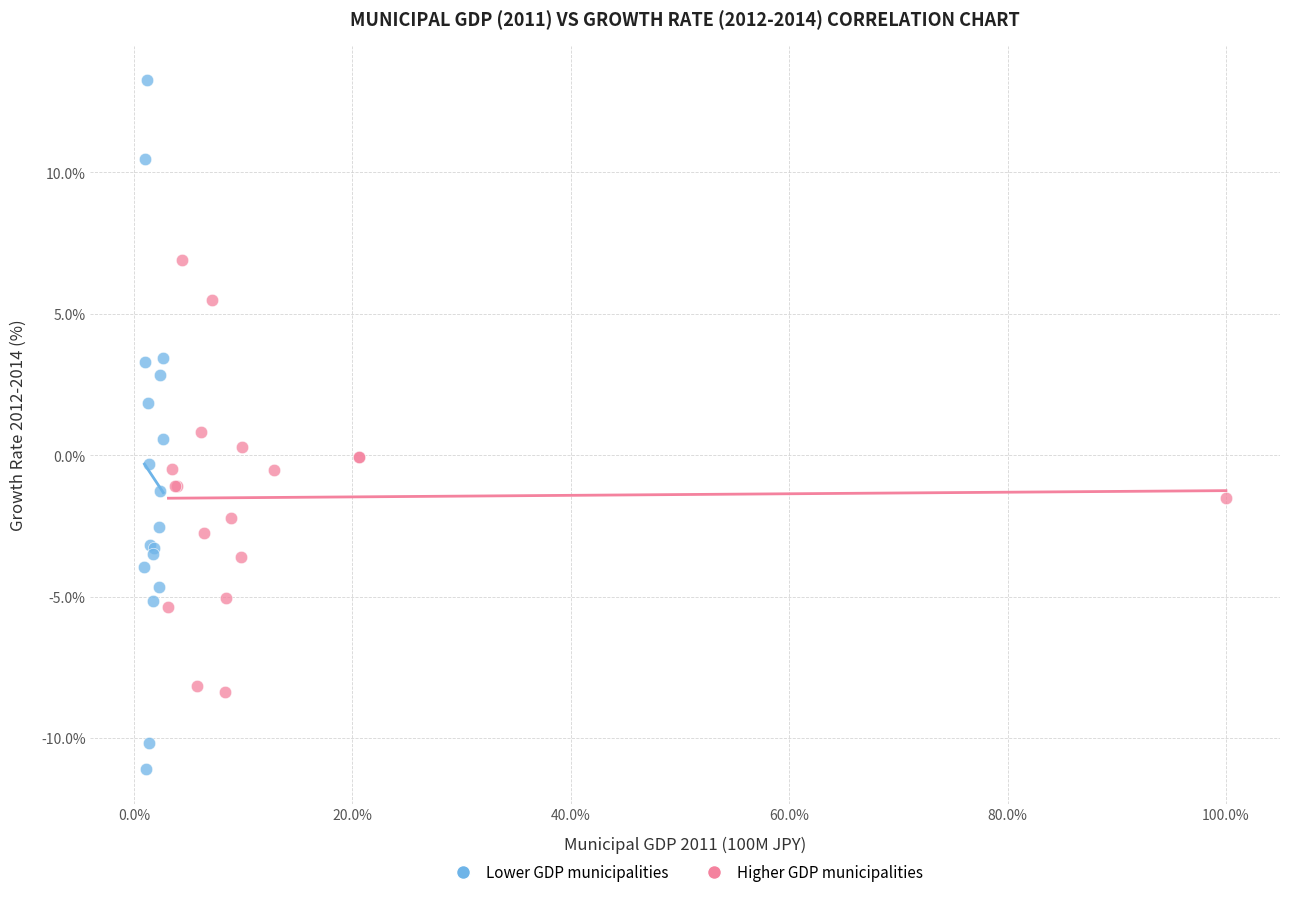

Which series reaches the minimum Y coordinate?

Lower GDP municipalities